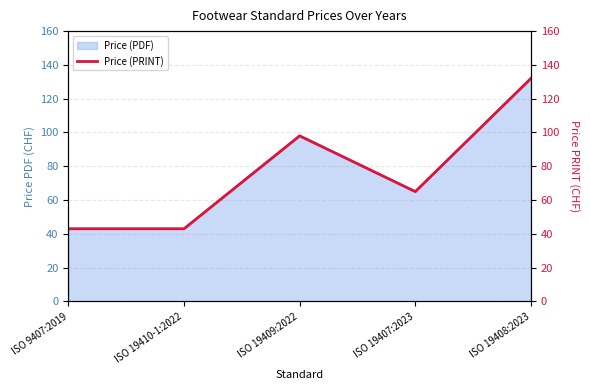

What is the label of the 5th point from the right?

ISO 9407:2019